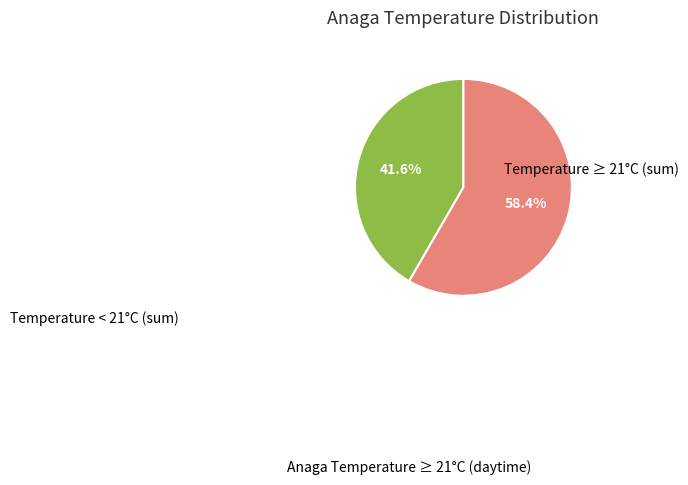

Is there a majority slice in this chart?

Yes